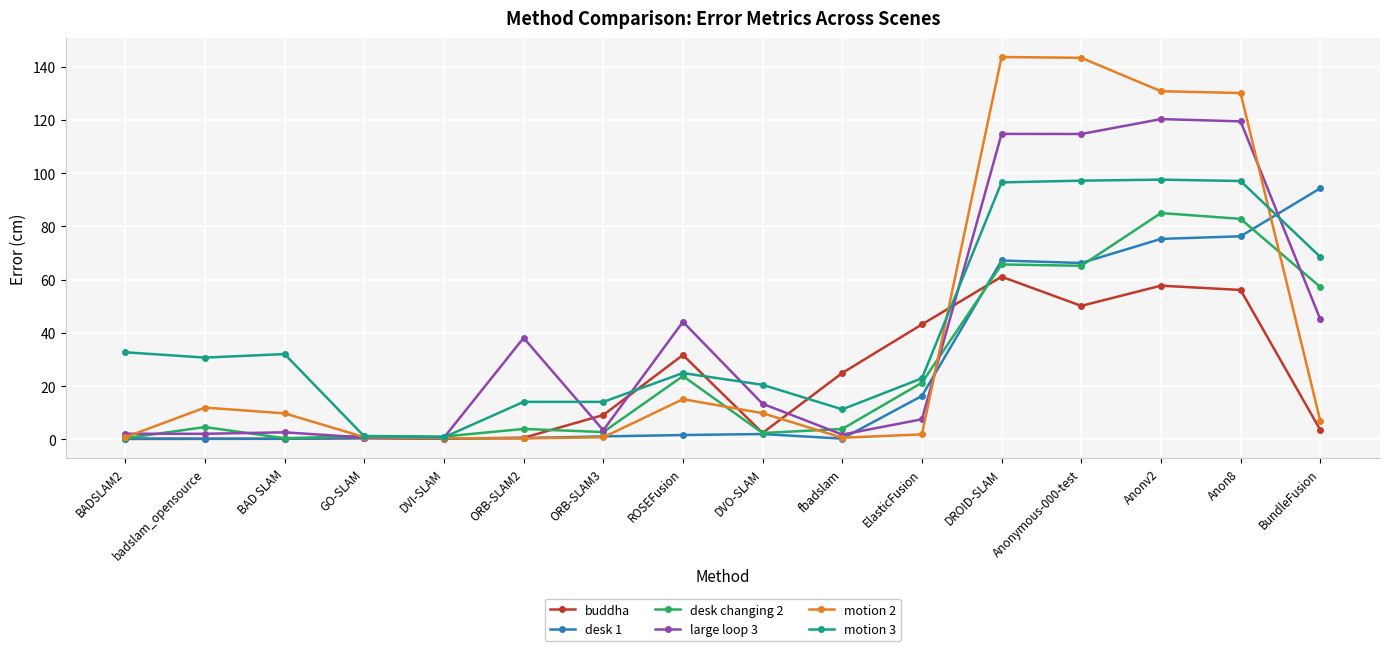

Which series changed the most between BADSLAM2 and DVI-SLAM?

motion 3